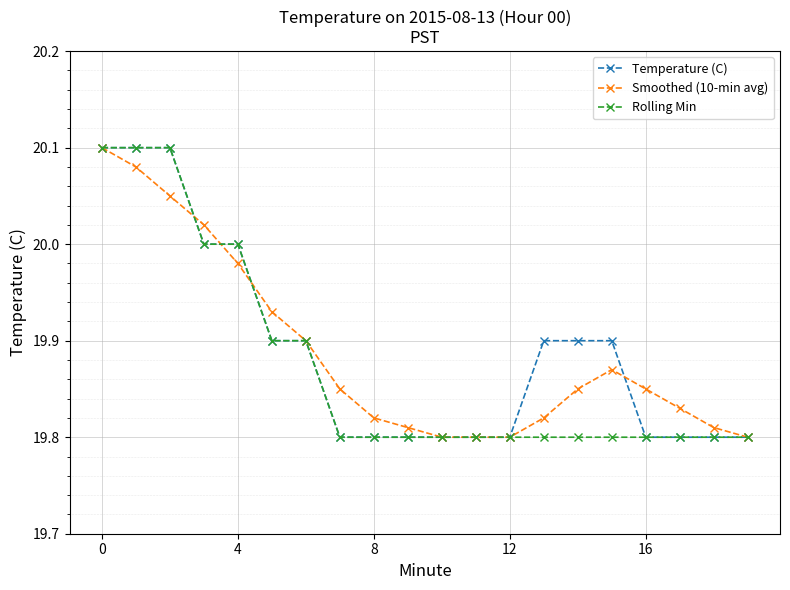

Which series ends up on top after the final intersection of Temperature (C) and Smoothed (10-min avg)?

Smoothed (10-min avg)